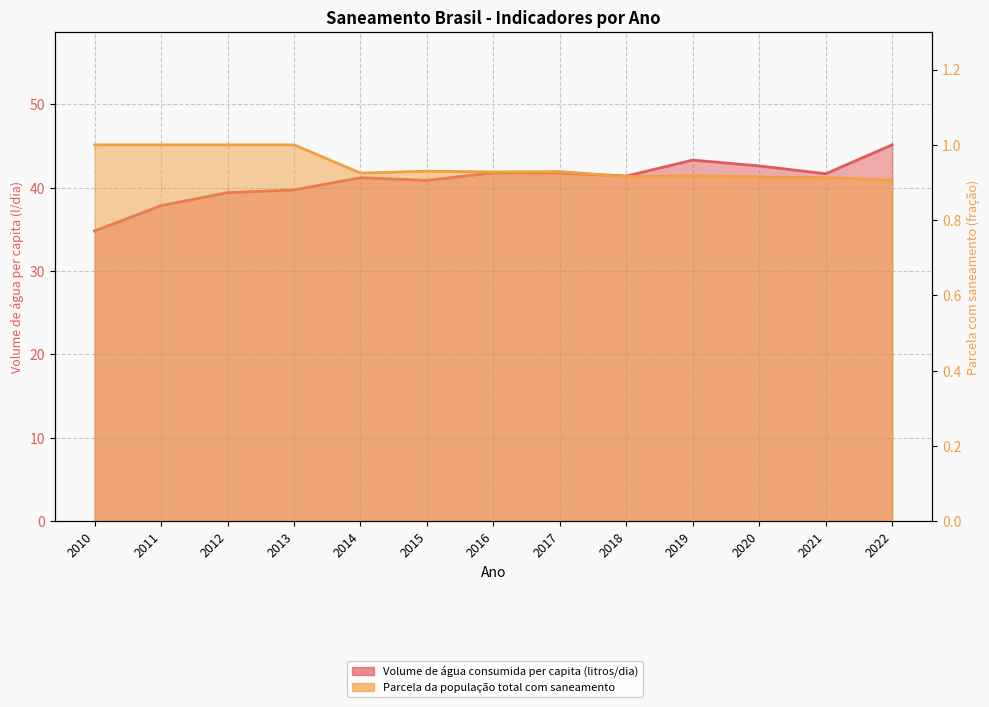

How many series are shown in this chart?

2